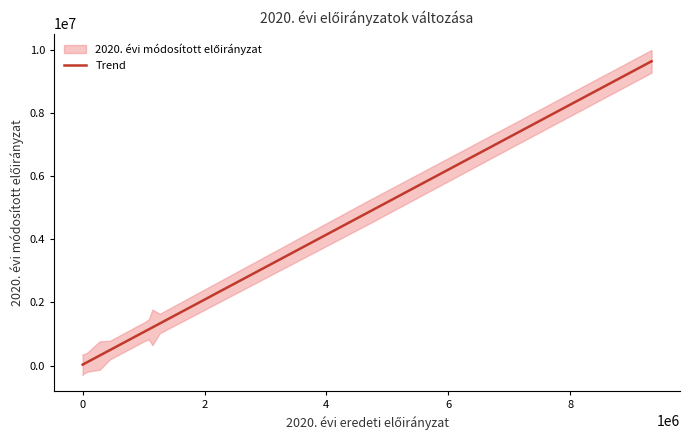

What is the maximum value for Trend?

9632305.4